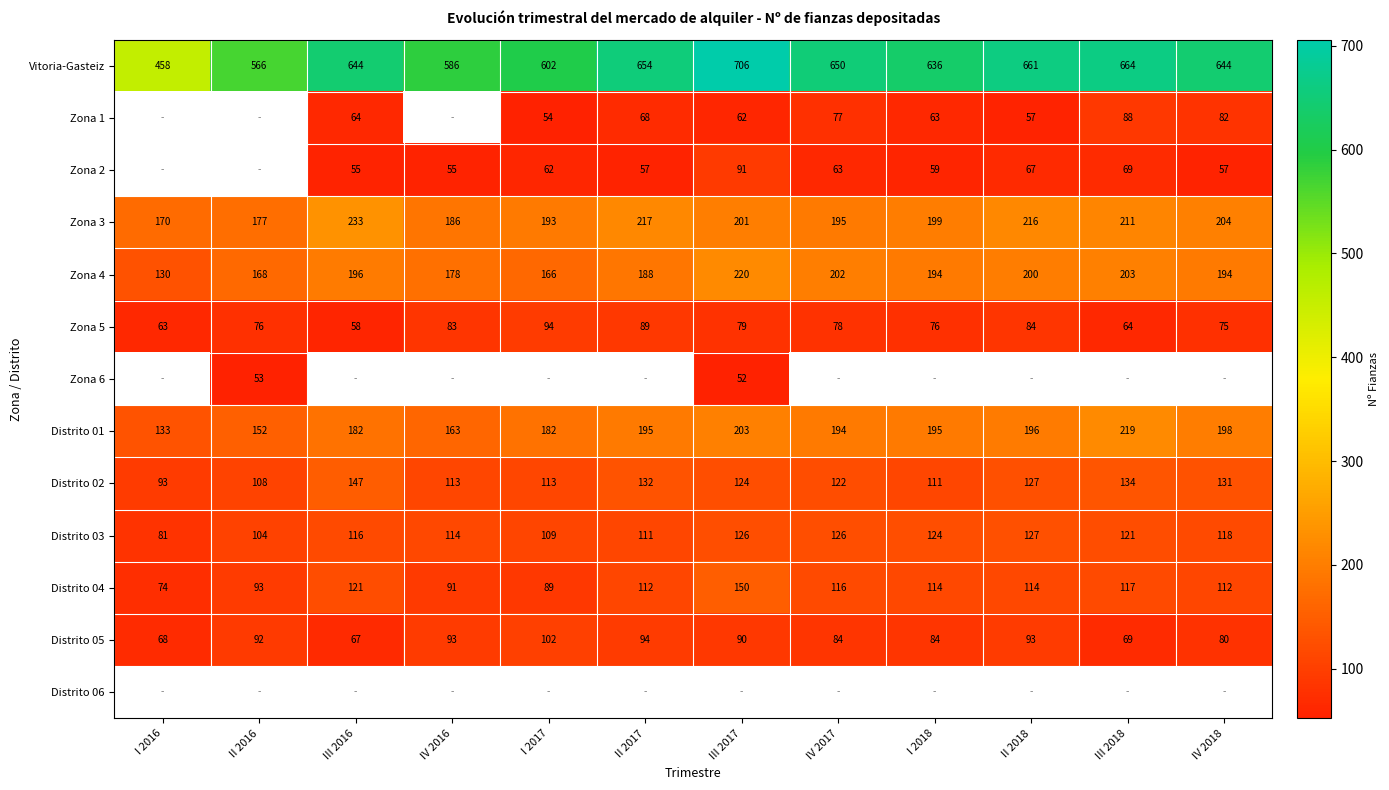

At which label does Distrito 01 reach its peak?

III 2018